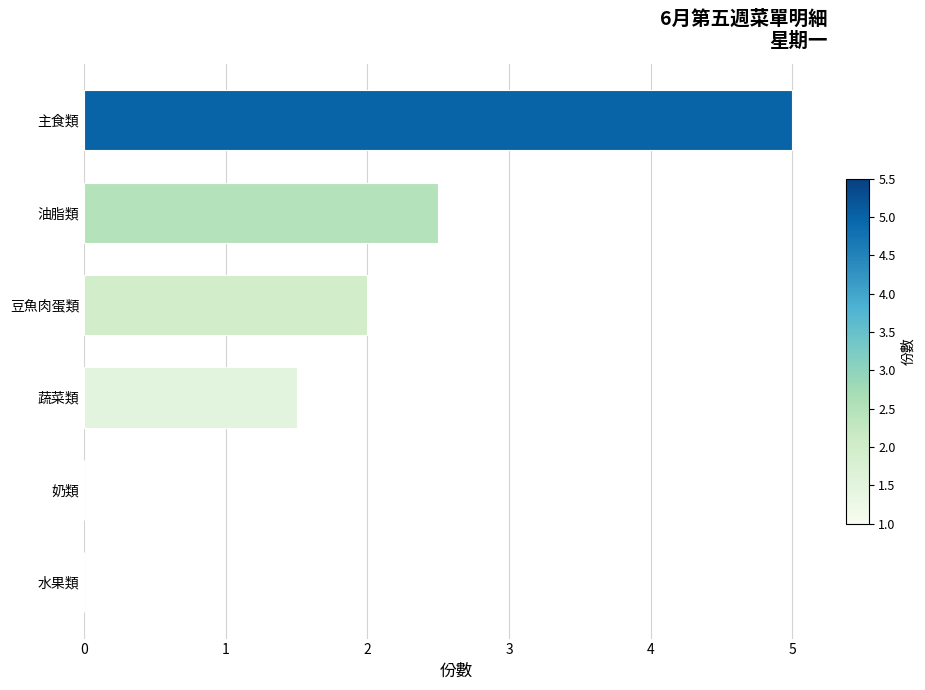

Which category has the highest value across all series?

主食類